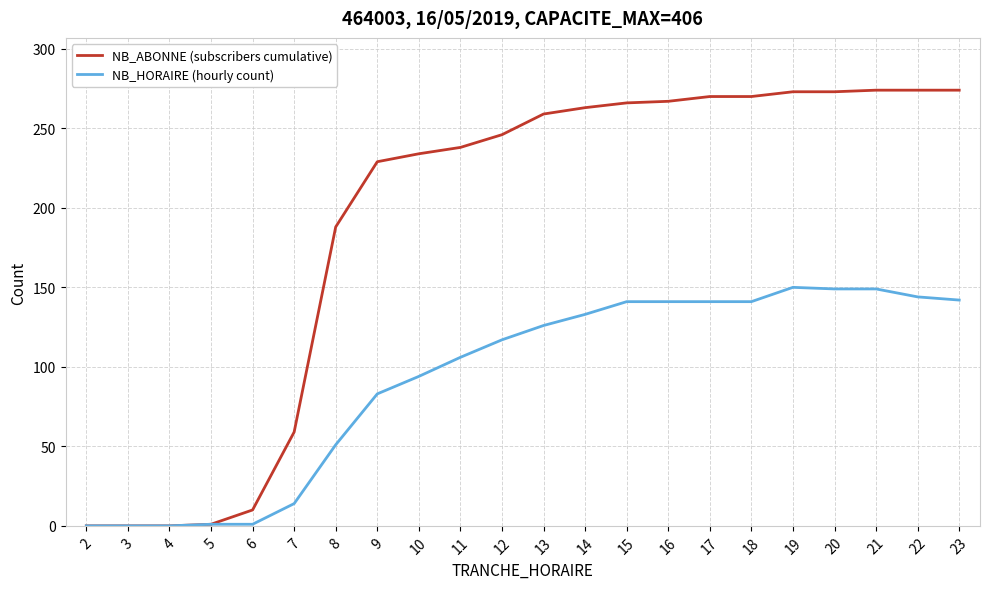

Between 13 and 21, which series saw the biggest shift?

NB_HORAIRE (hourly count)